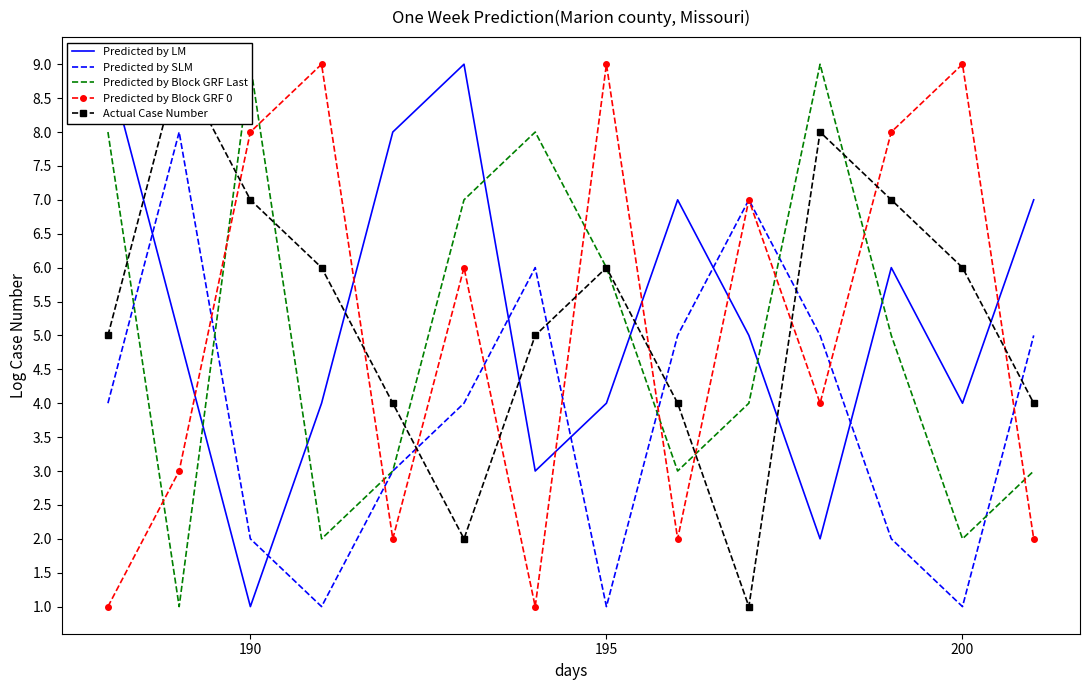

Is it true that Predicted by SLM equals 2 at 200?

False